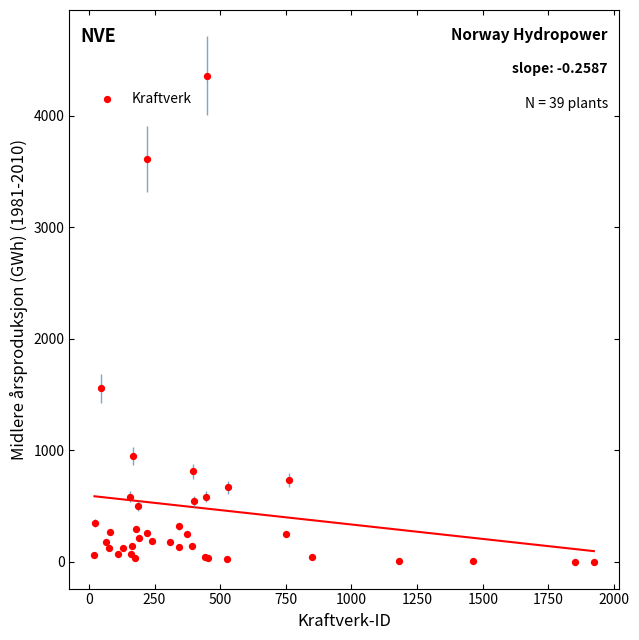

What Y value in the scatter plot is closest to 2178?

1555.6